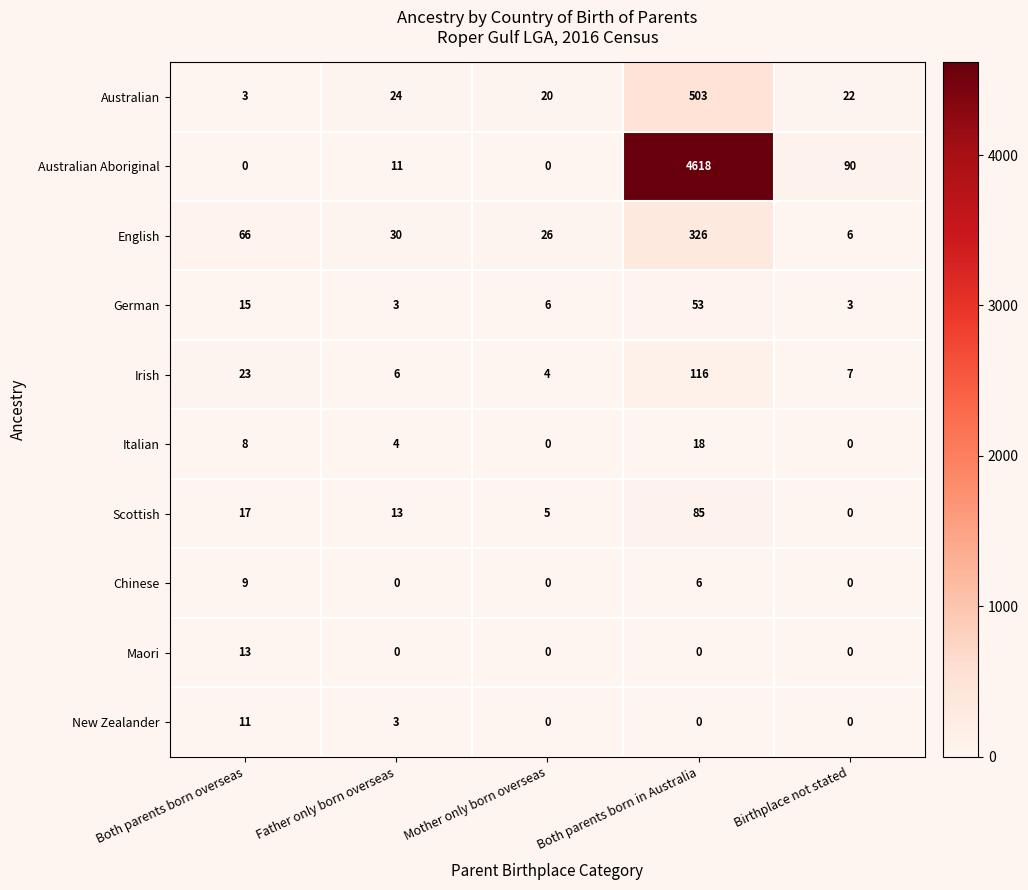

What is the difference between the maximum and minimum values in the Australian series?

500